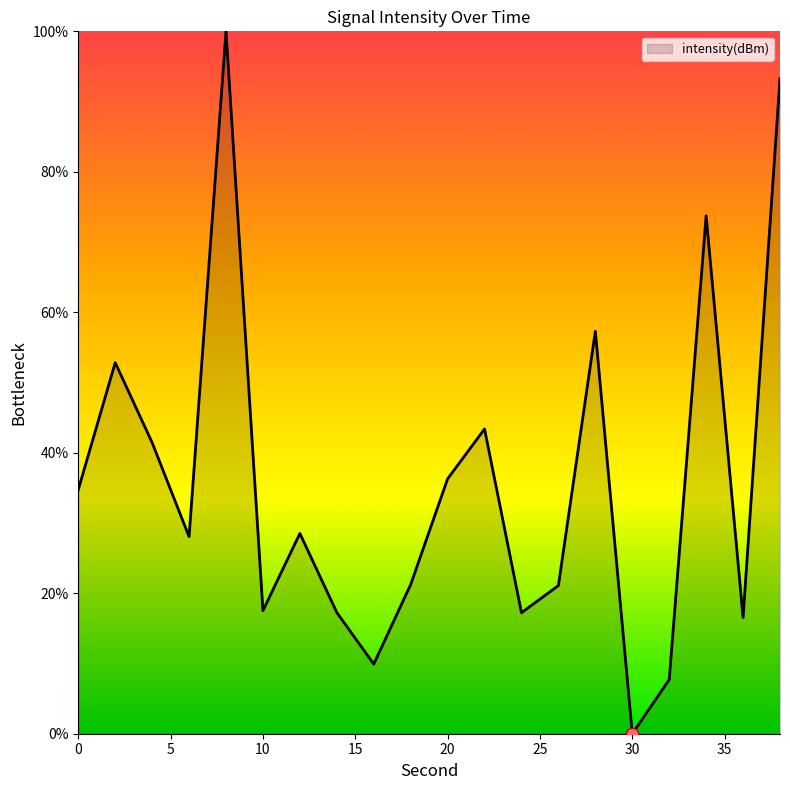

What is the greatest value displayed?

100.0